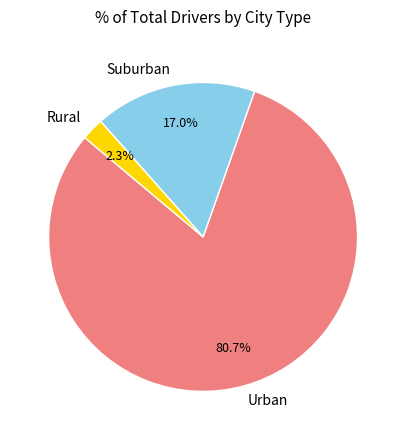

Which slice is the smallest?

Rural